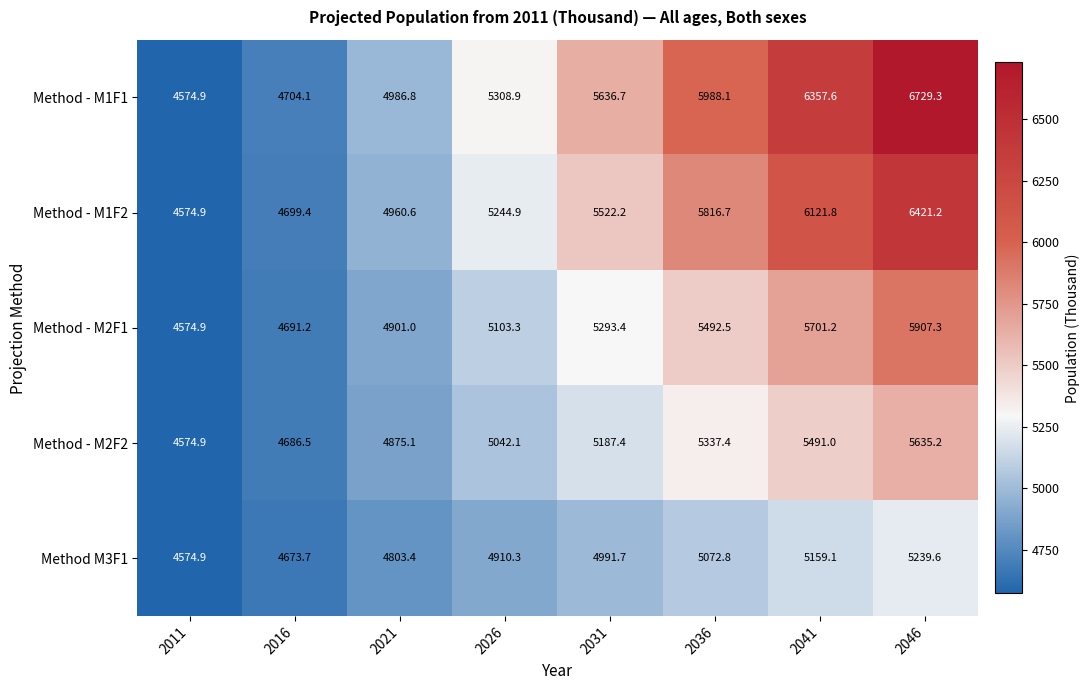

At which label does Method - M2F2 first exceed 5187?

2031